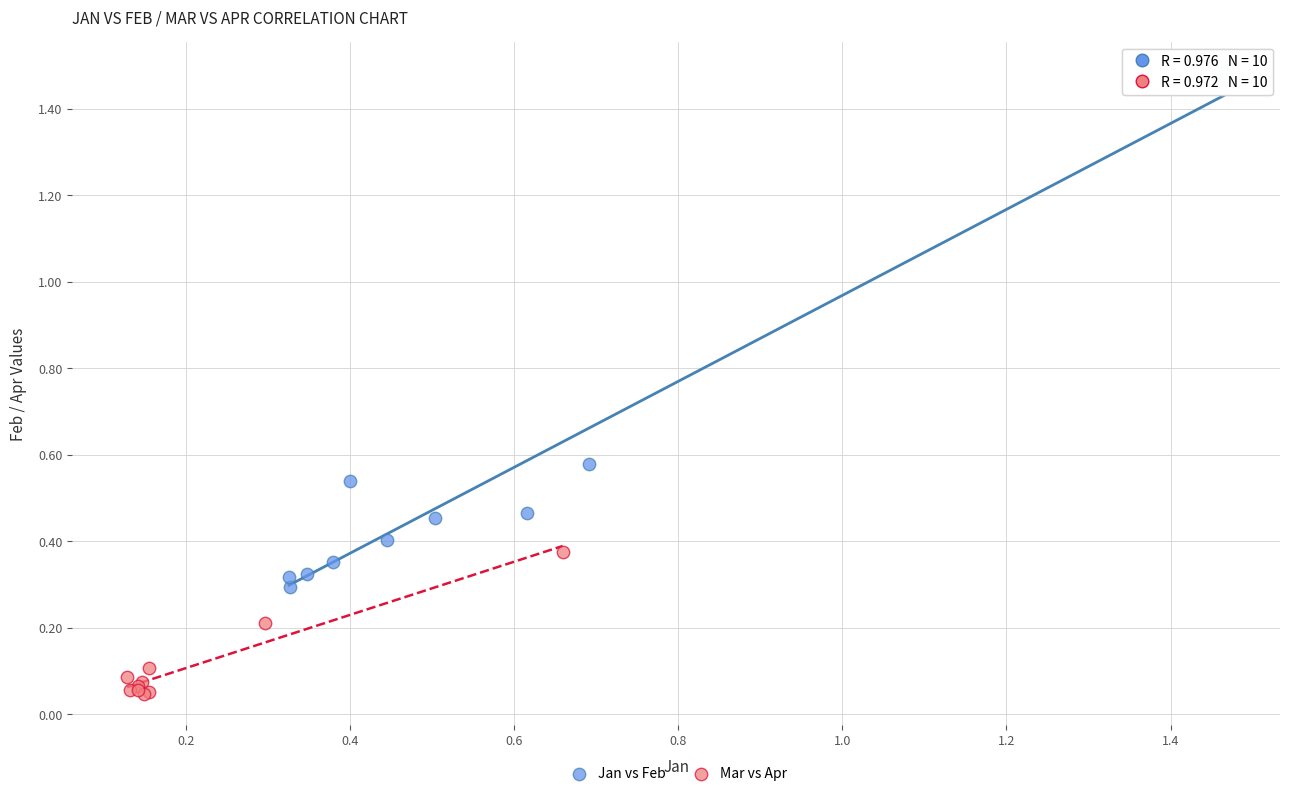

Which series contains the highest Y value?

Jan vs Feb